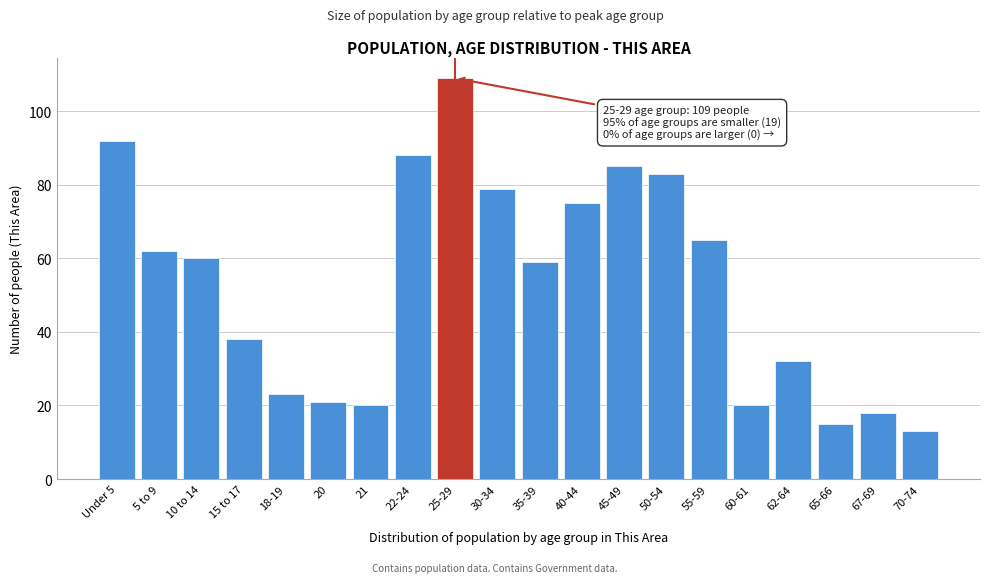

Reading left to right, list all the values displayed in this chart.

Under 5=92	5 to 9=62	10 to 14=60	15 to 17=38	18-19=23	20=21	21=20	22-24=88	25-29=109	30-34=79	35-39=59	40-44=75	45-49=85	50-54=83	55-59=65	60-61=20	62-64=32	65-66=15	67-69=18	70-74=13